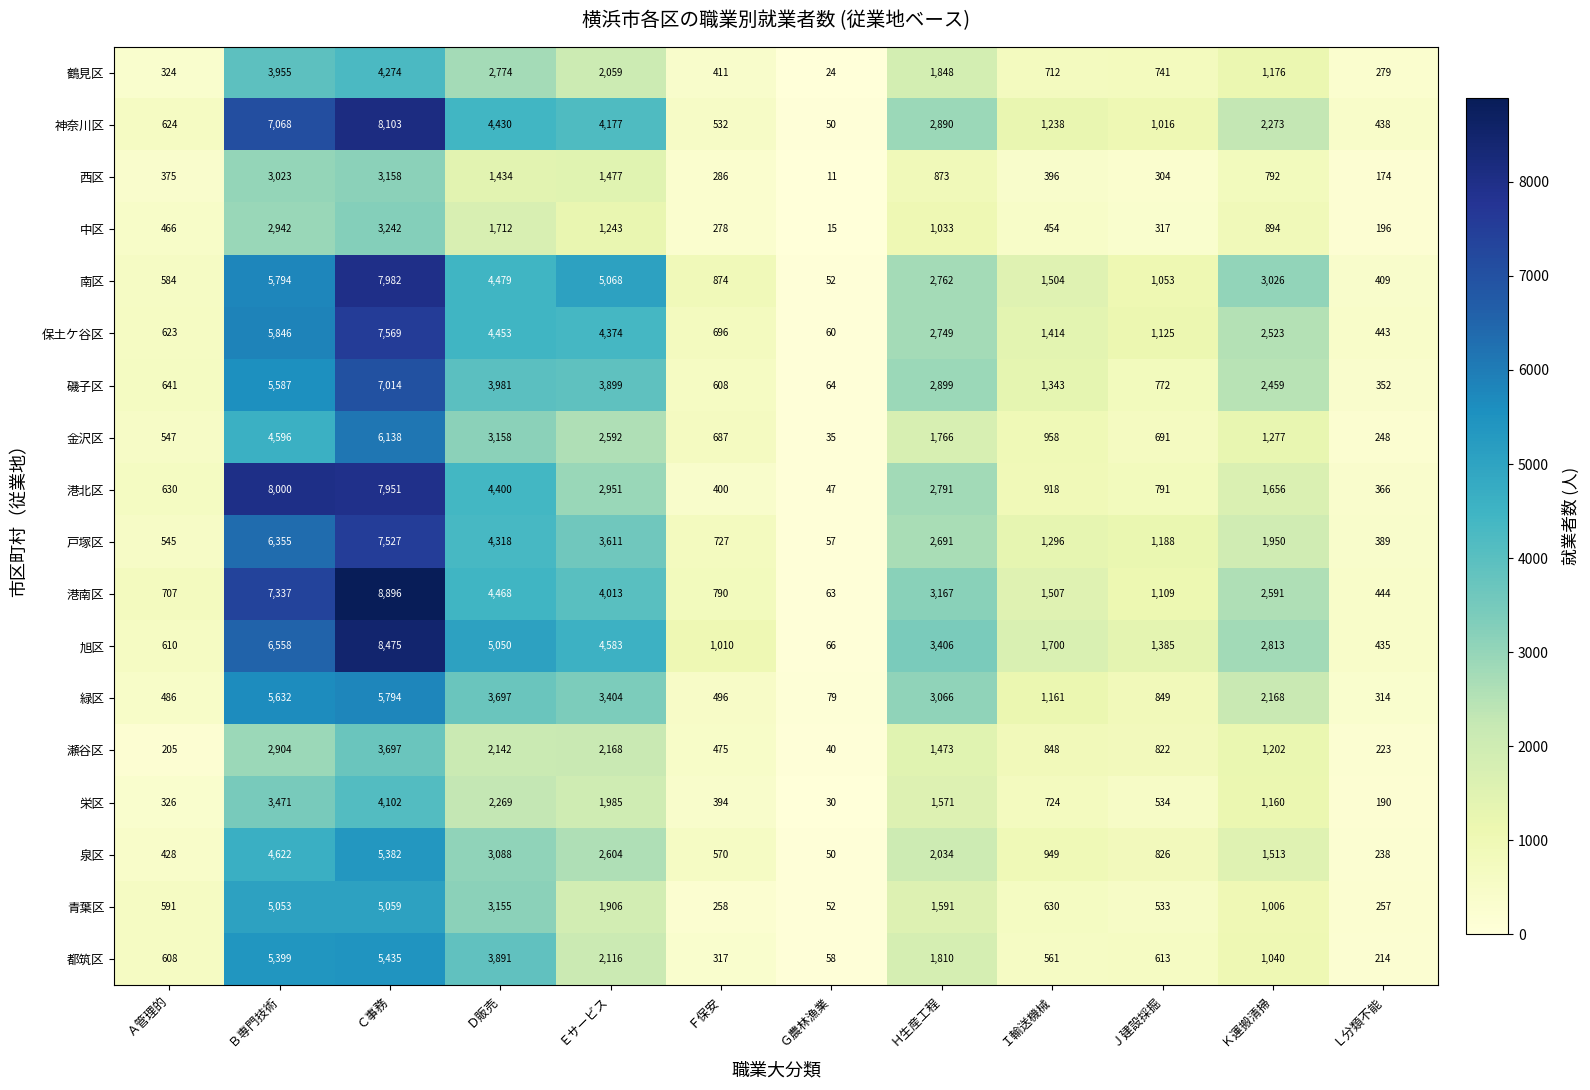

What is the sum of all 港北区 values?

30901